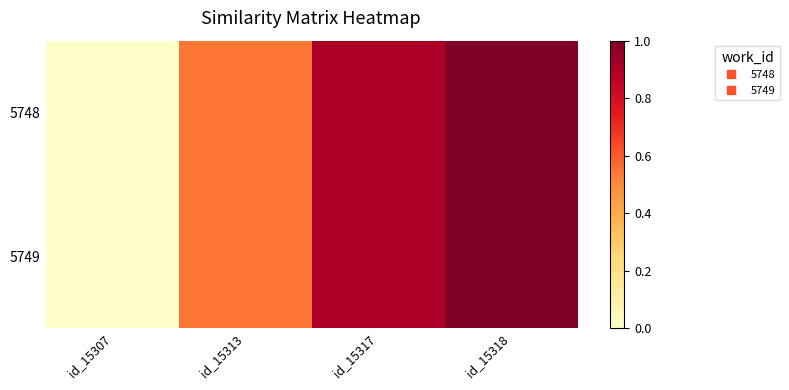

Which series has the widest spread of values?

5748